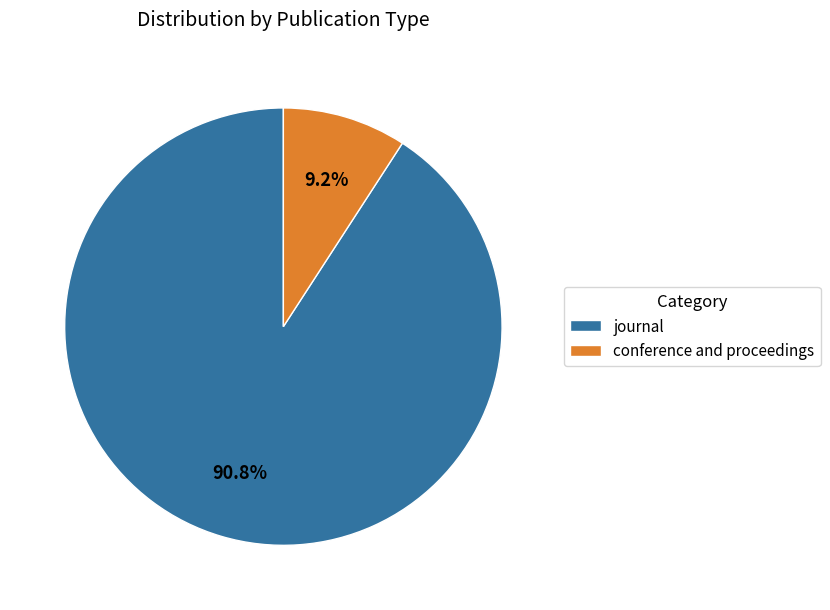

Is journal the majority of the pie?

Yes